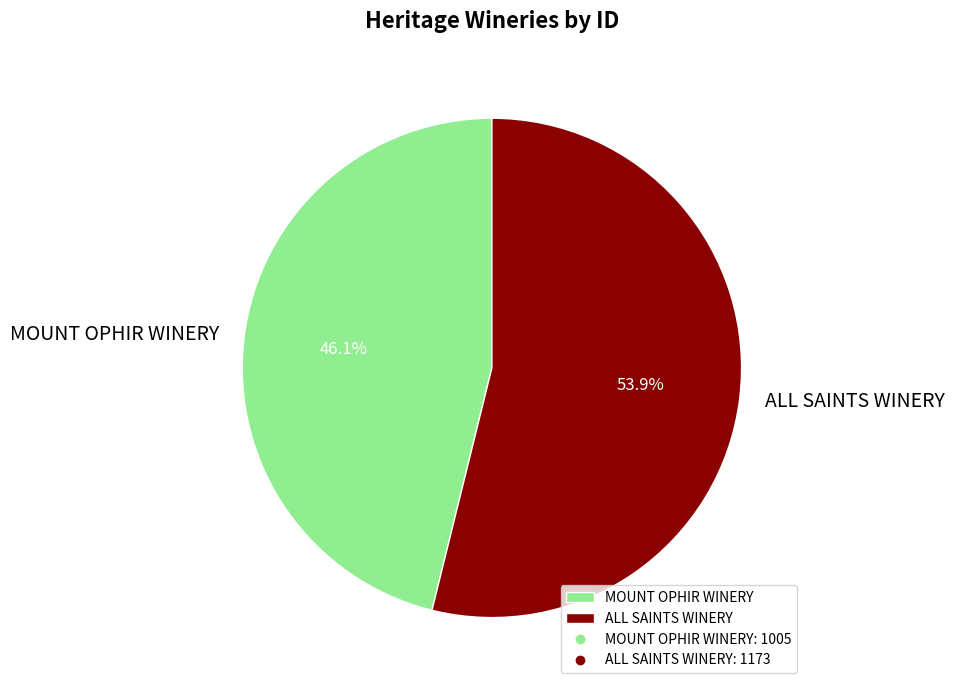

Is there any slice that represents more than half of the pie?

Yes